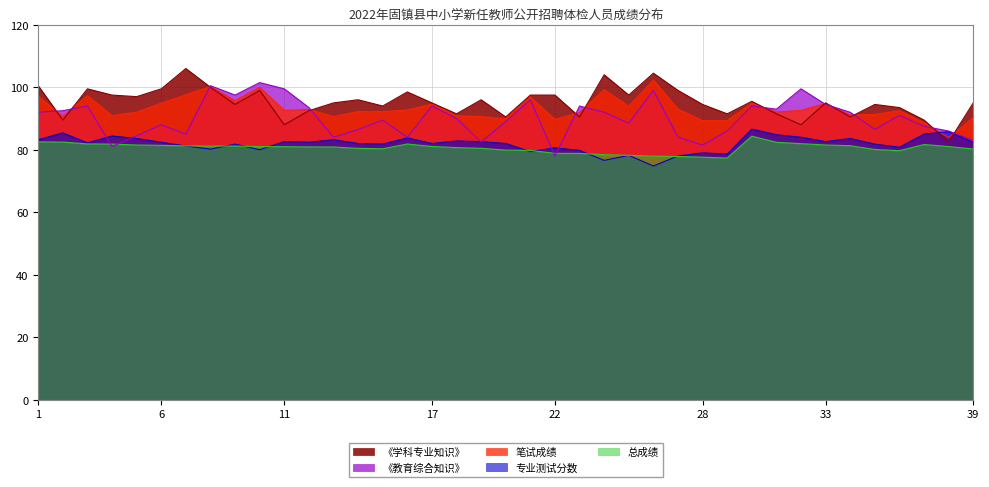

Which series has the largest range (max minus min)?

《学科专业知识》